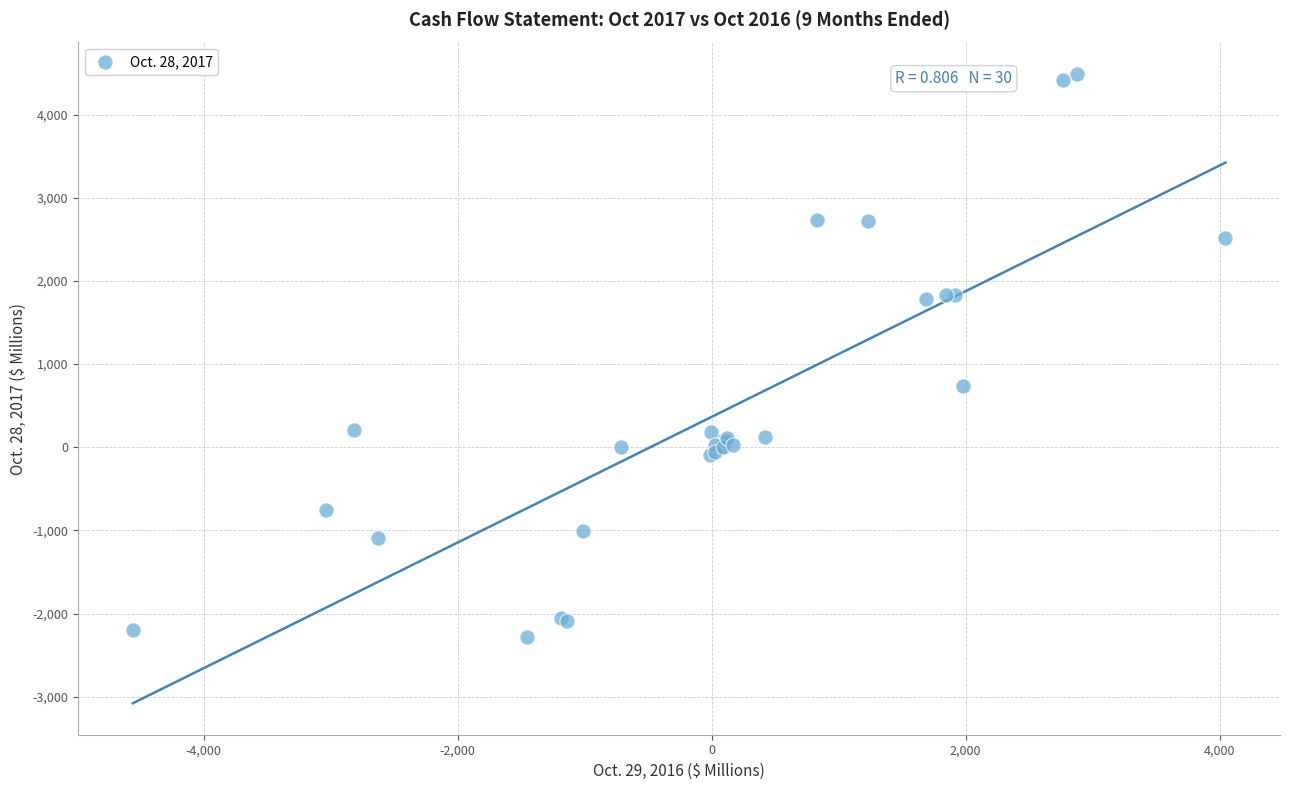

What Y value in the scatter plot is closest to 1106?

739